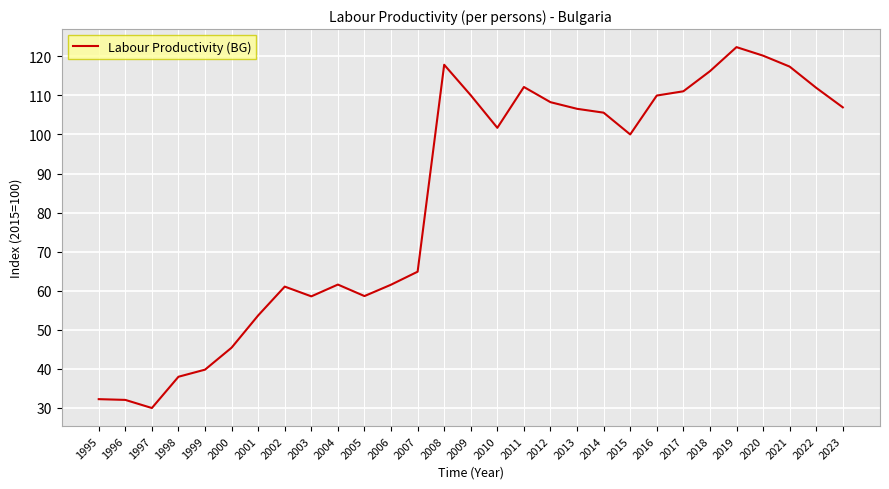

What is the difference between the maximum and minimum values?

92.4